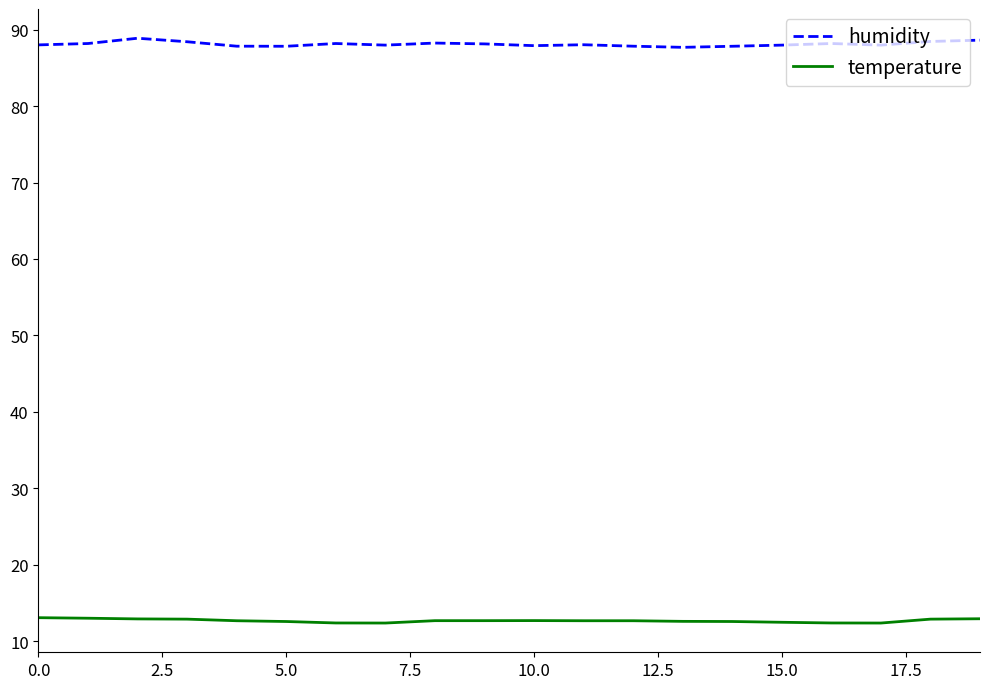

What is the greatest value displayed?

88.9